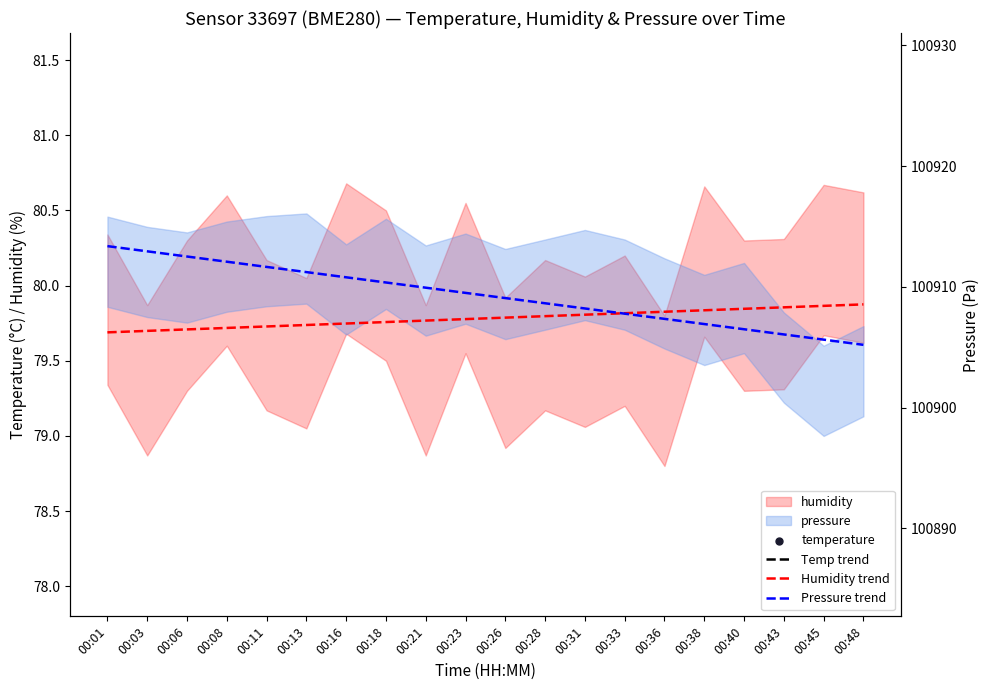

Which series has the largest total across all categories?

Pressure trend